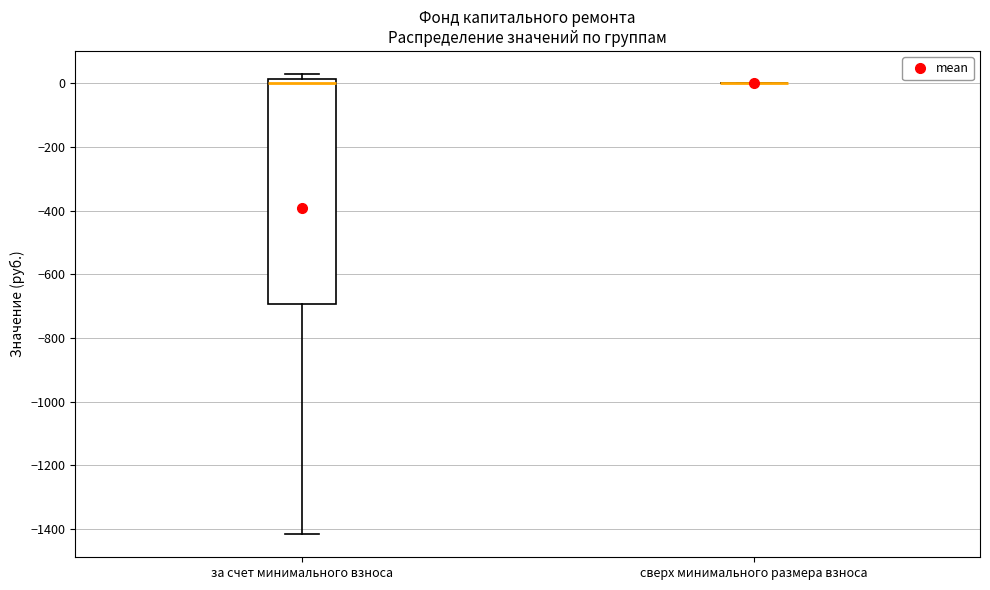

Reading left to right, read every box against the y-axis: the position of its median line, the range the box covers, and the ends of its whiskers. The values are not printed on the chart, so give them approximately, as read against the axis.

за счет минимального взноса: median 0, box -700 to 20, whiskers -1420 to 20 (just above the box's upper edge)
сверх минимального размера взноса: box collapsed to a line at 0, whiskers 0 to 0